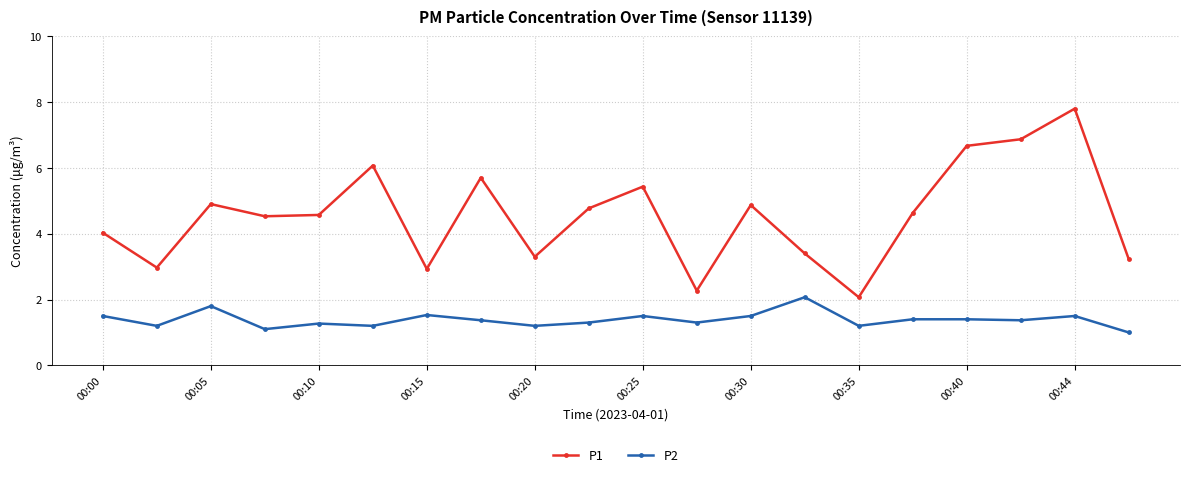

What is the difference between the maximum and minimum values in the P1 series?

5.7